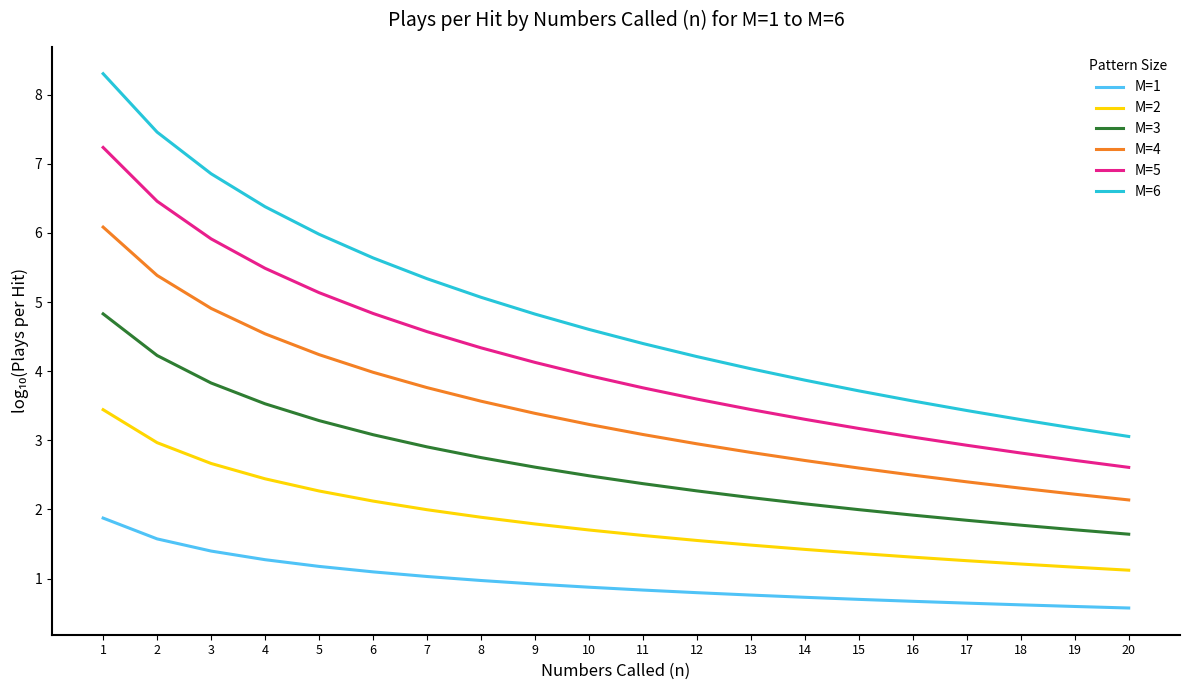

True or false: M=3 and M=5 intersect in this chart.

False